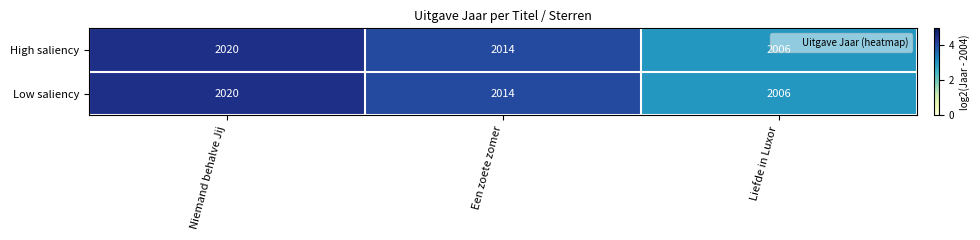

Is it true that Low saliency equals 2750 at Liefde in Luxor?

False